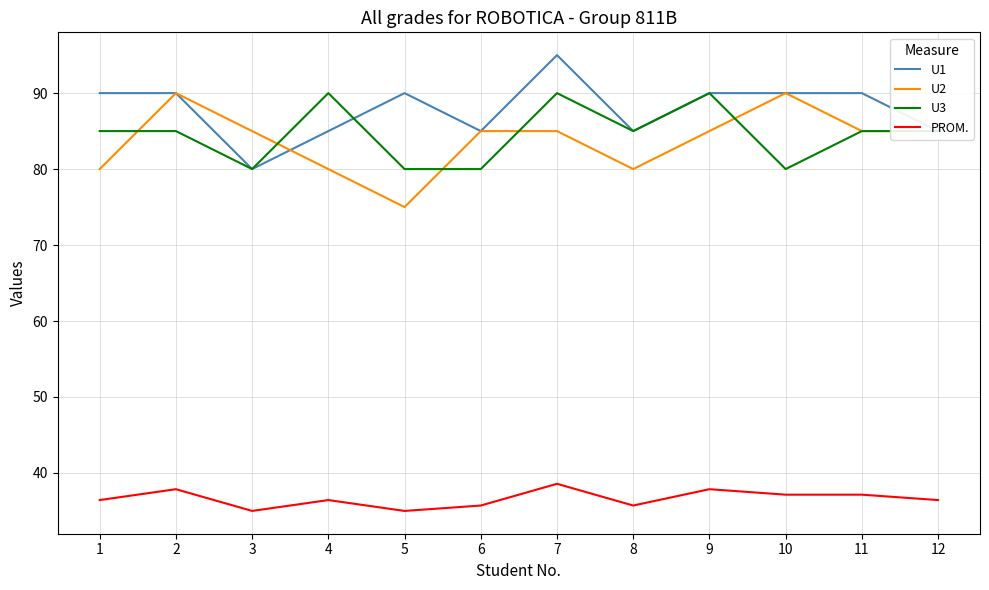

What are all the series names shown in the legend?

U1, U2, U3, PROM.